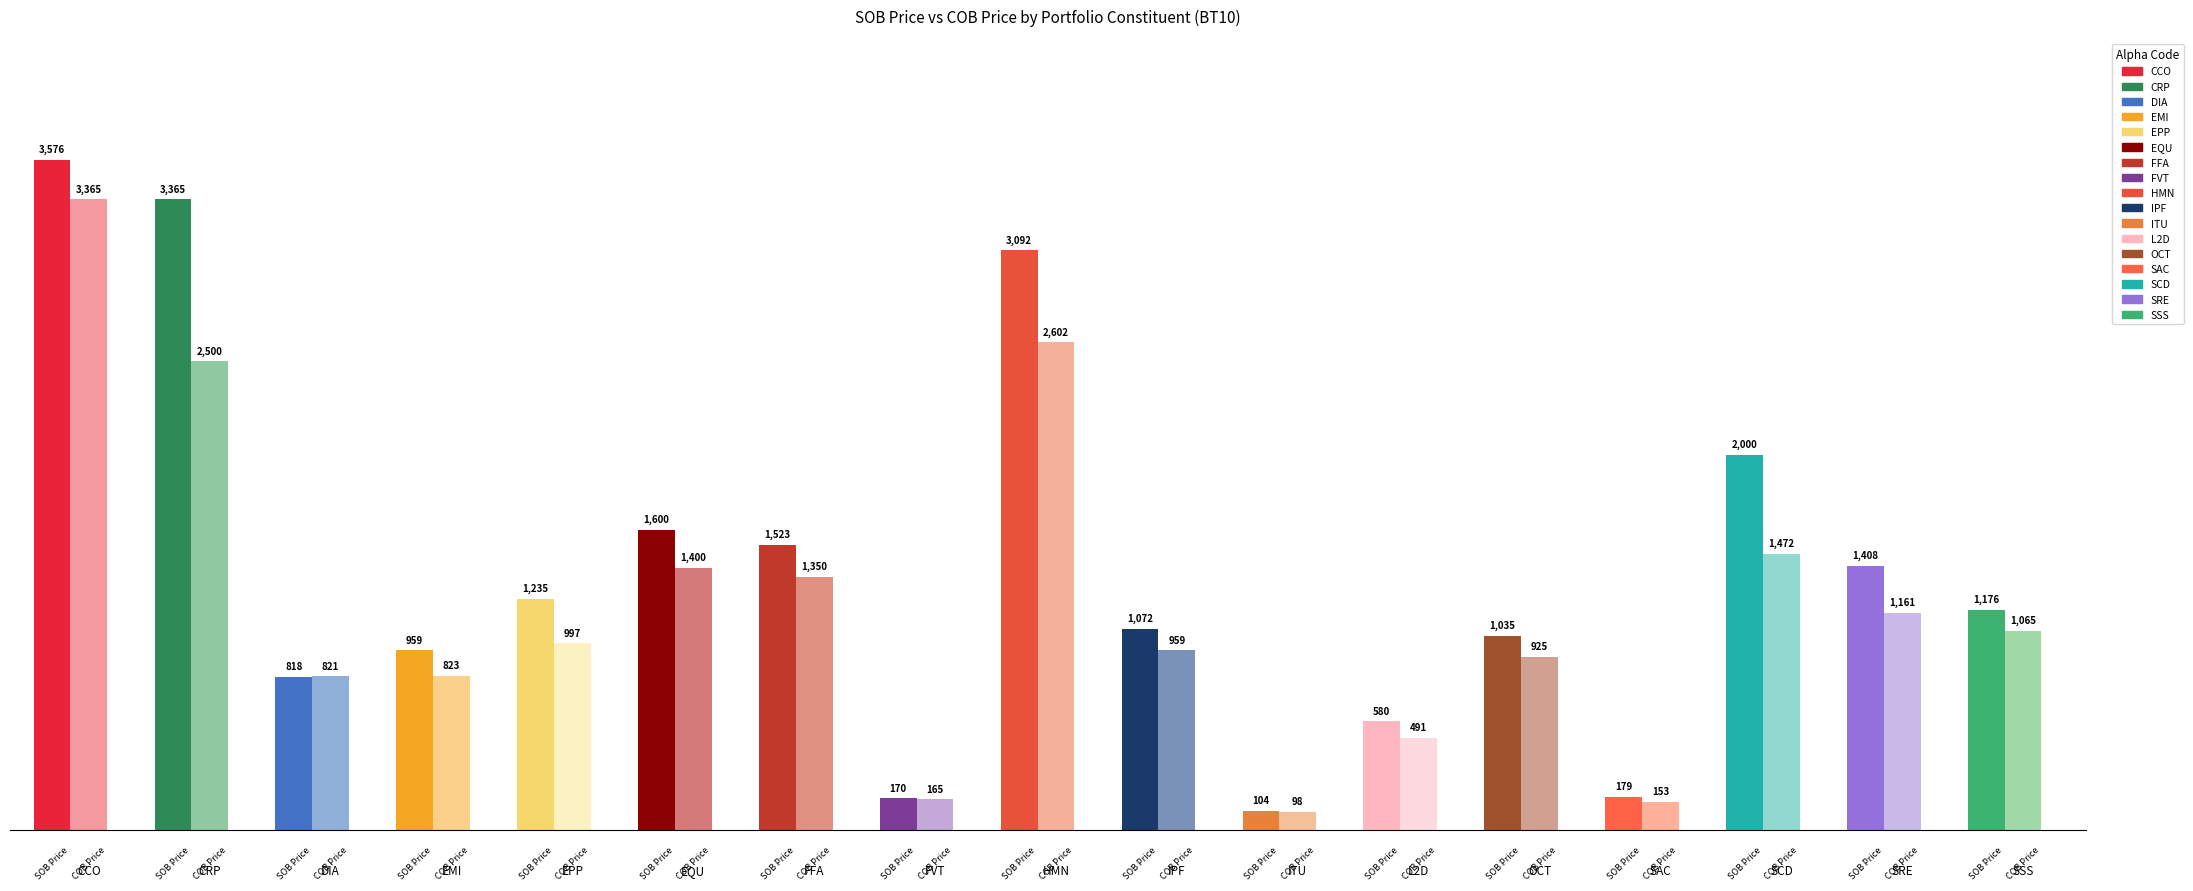

At which label does SOB Price first exceed 1176?

CCO